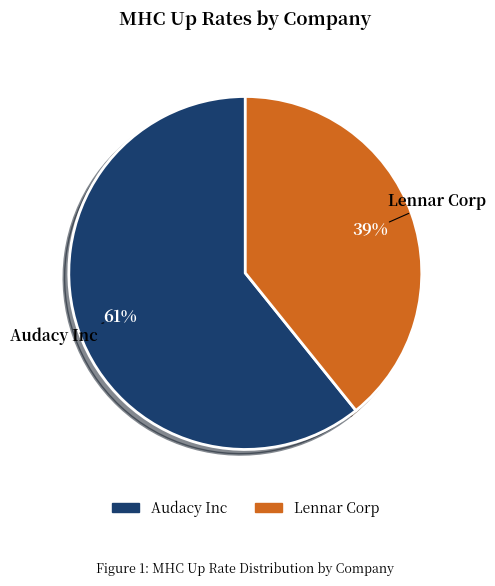

To the nearest percent, what is the difference between the largest and smallest slice percentages?

22%